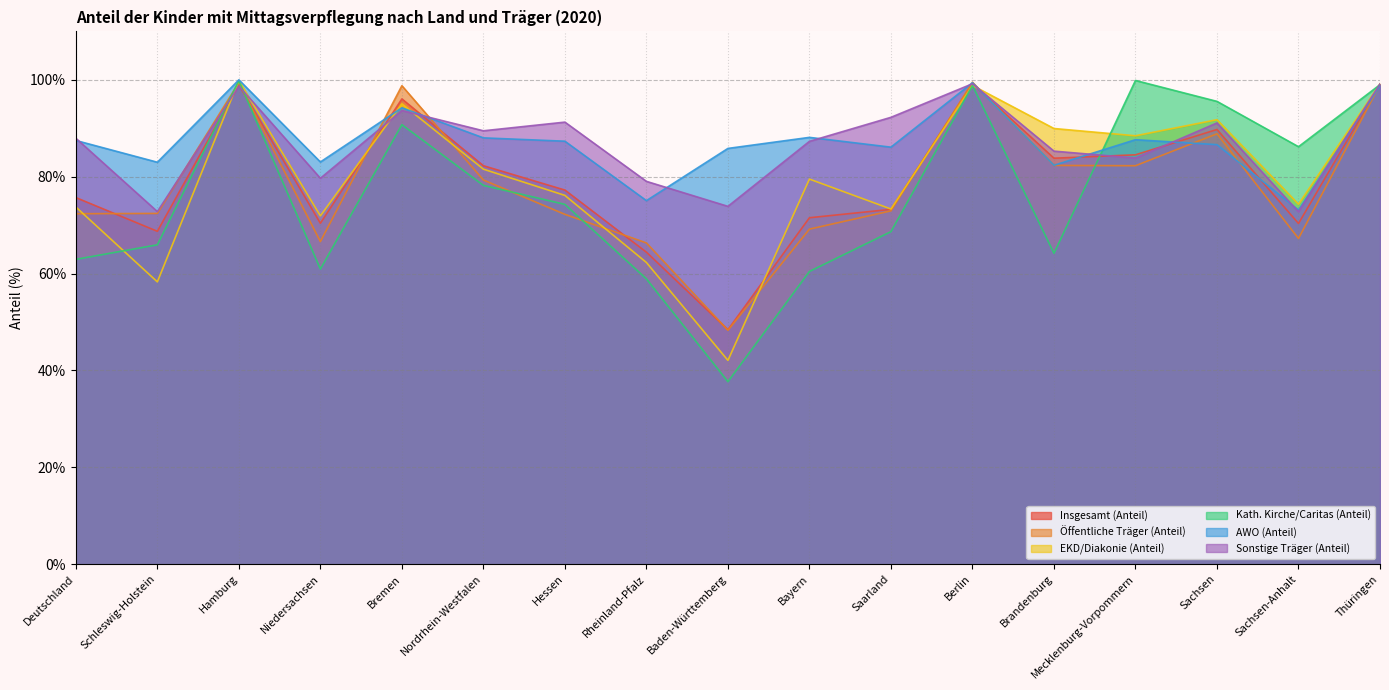

True or false: EKD/Diakonie (Anteil) and Kath. Kirche/Caritas (Anteil) intersect in this chart.

True